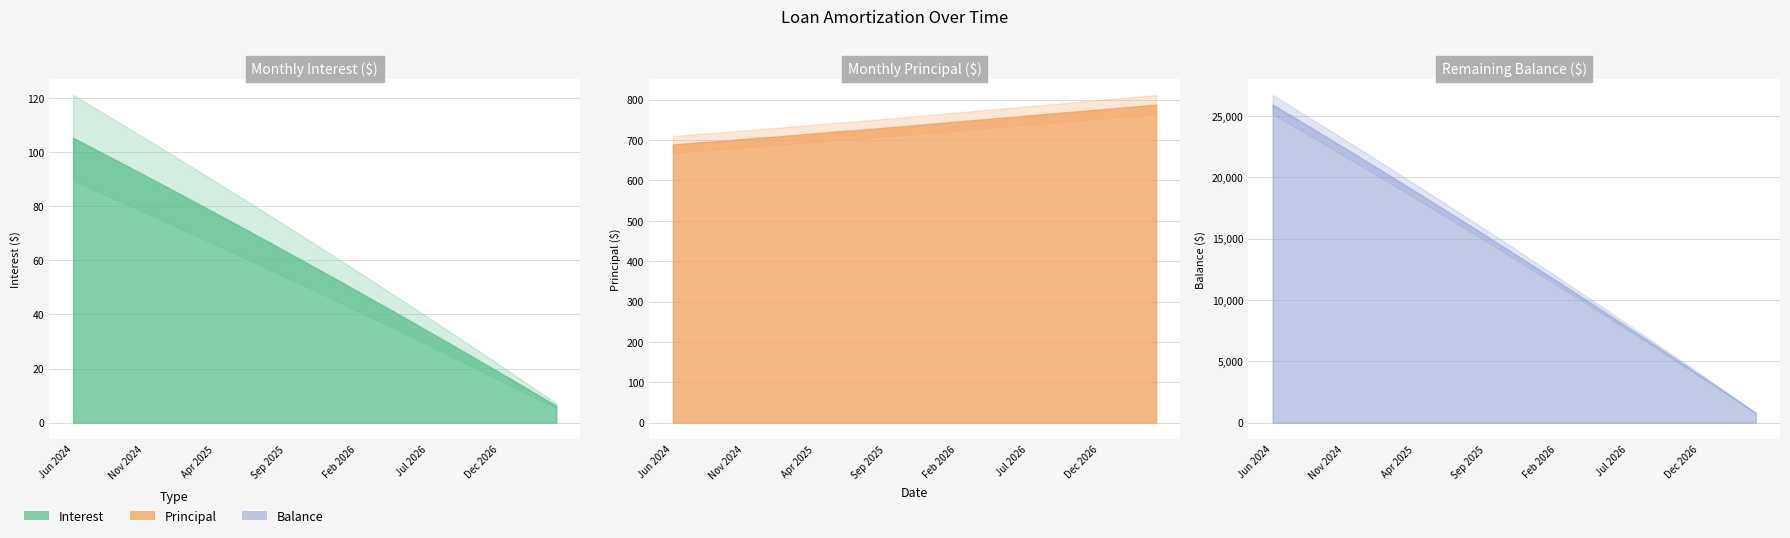

The Principal series shows 749.0 at Mar 2026. True or false?

True